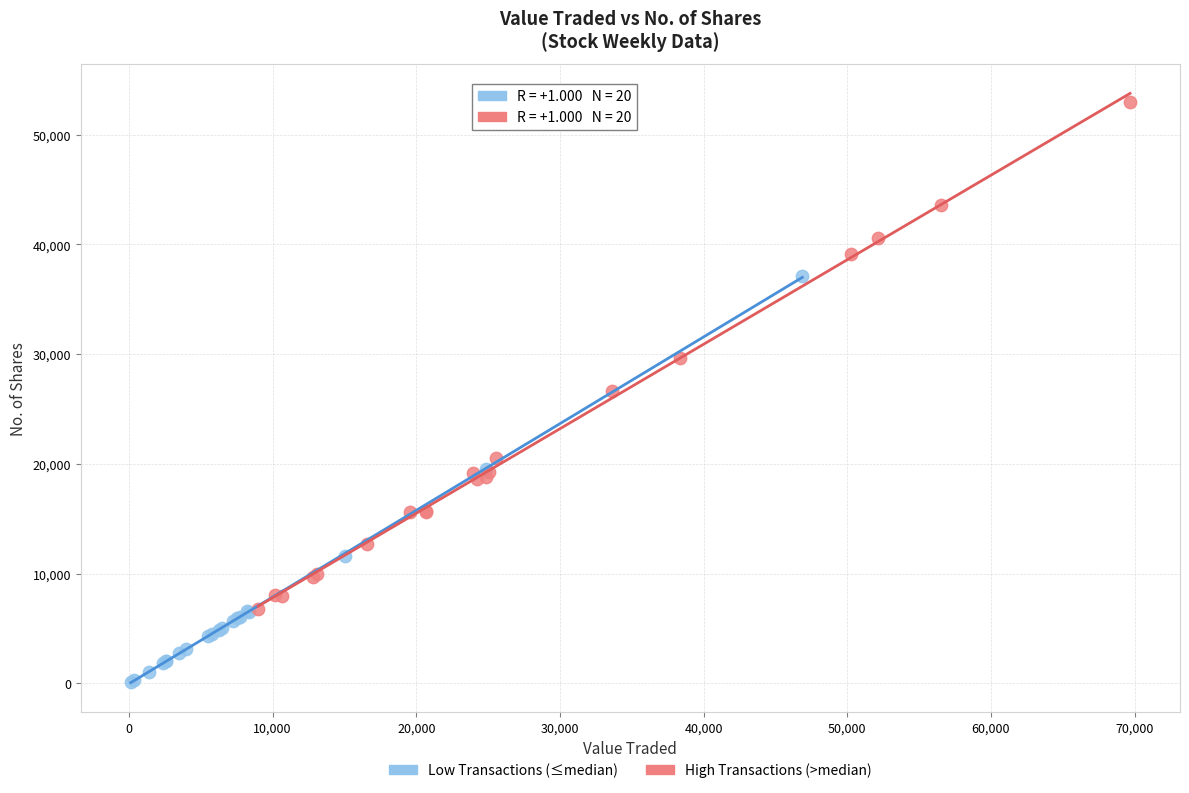

What are all the series names shown in the legend?

Low Transactions (≤median), High Transactions (>median)